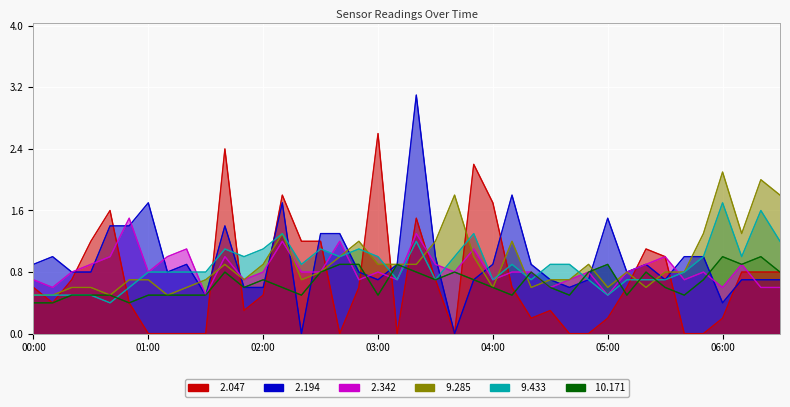

What is the label of the 19th point from the right?

03:30